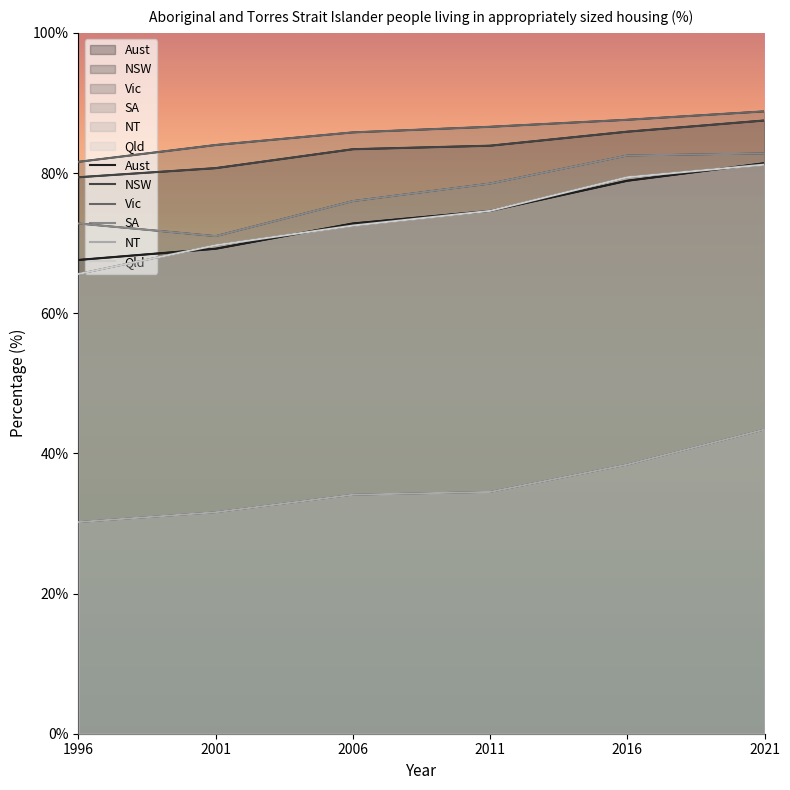

True or false: NT and Vic intersect in this chart.

False